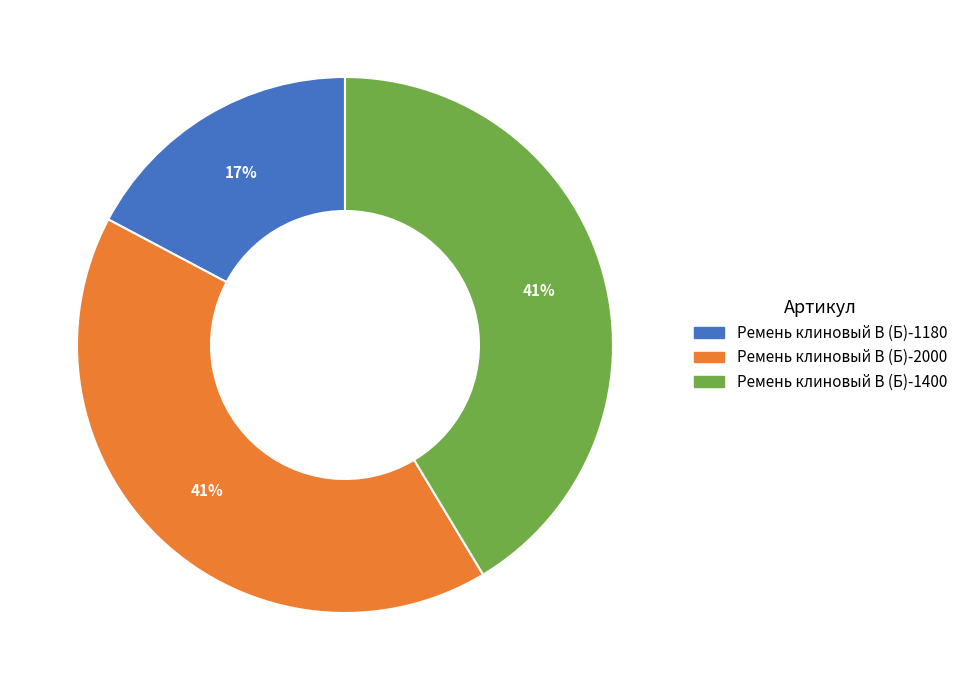

Which slice is the smallest?

Ремень клиновый В (Б)-1180